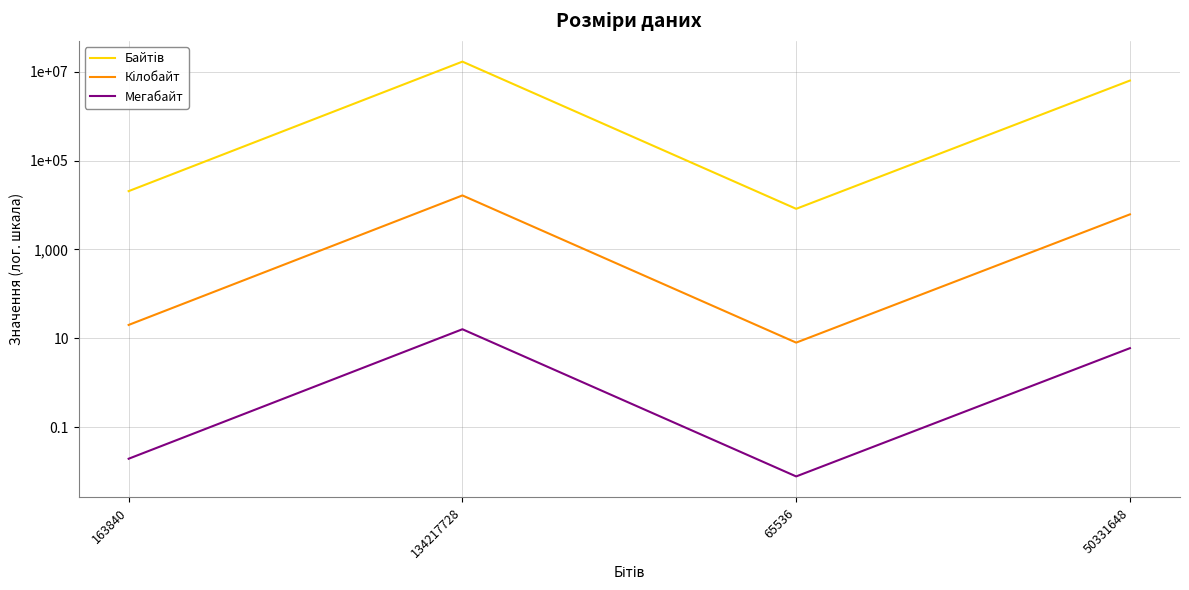

At 163840, list the series in order from smallest to largest.

Мегабайт, Кiлобайт, Байтiв